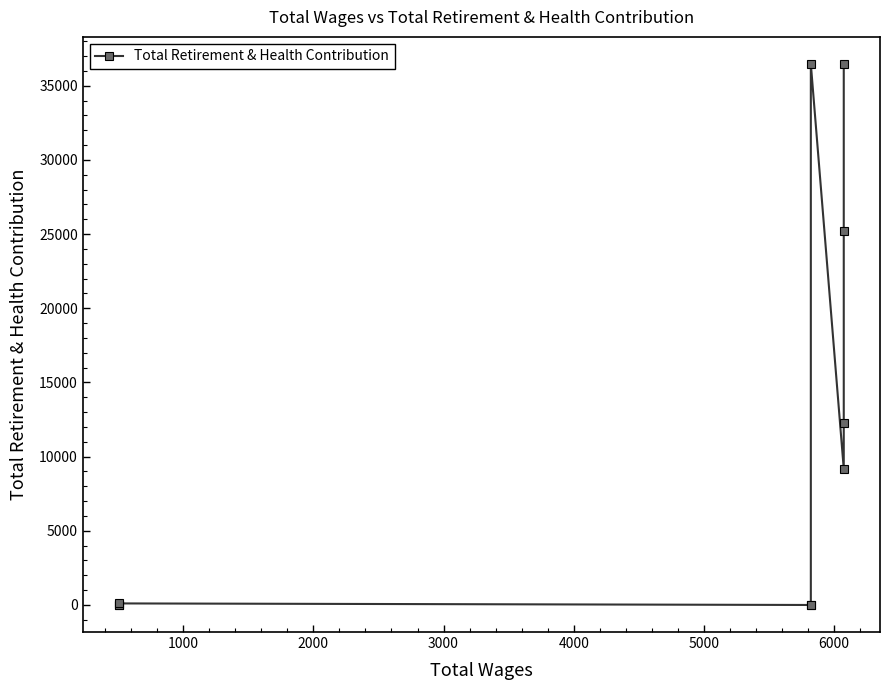

How many positive values are there?

7